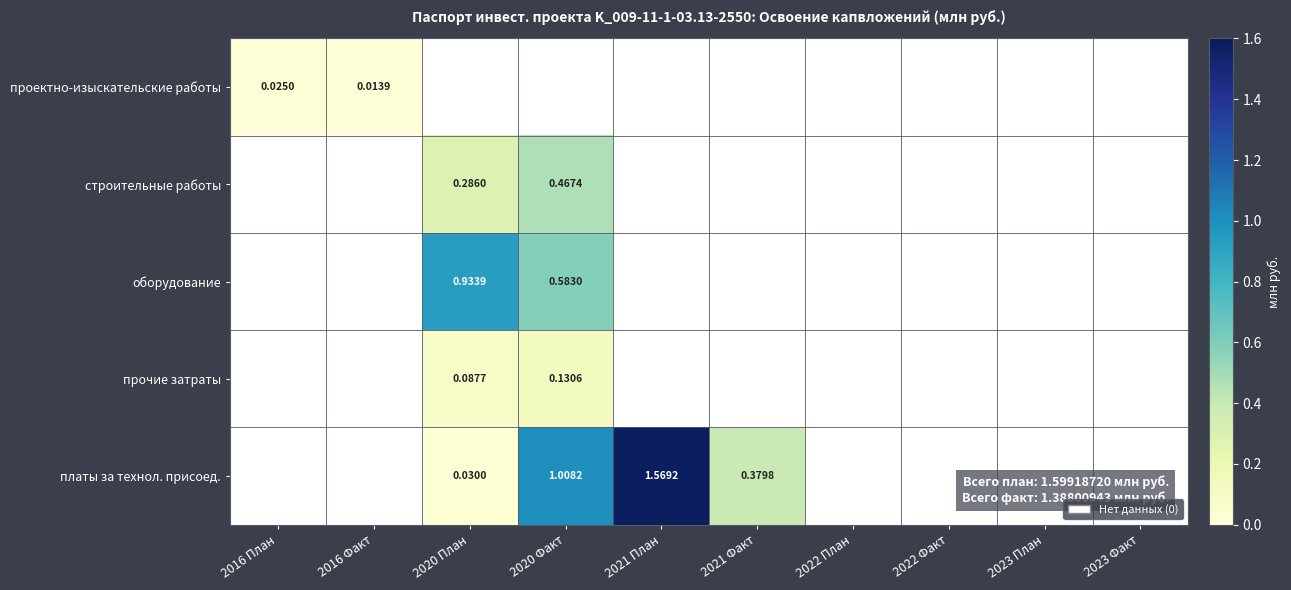

How many series are shown in this chart?

5